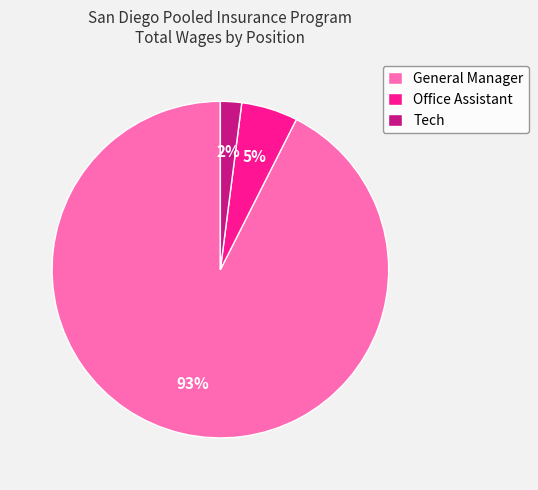

How many segments does this pie chart have?

3